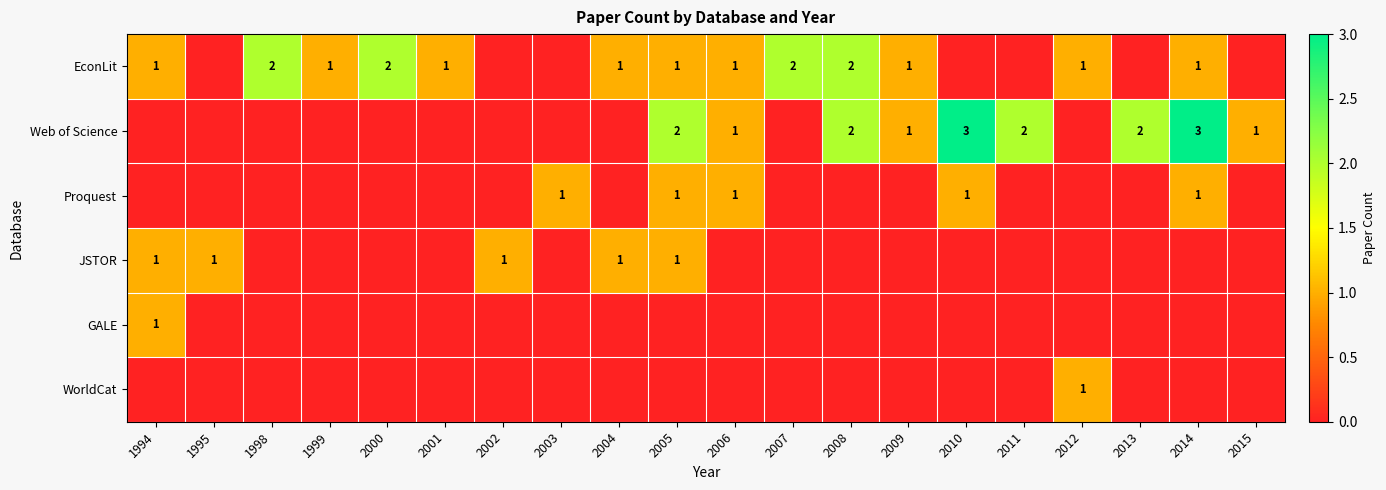

How many Proquest values are between 0 and 1?

20